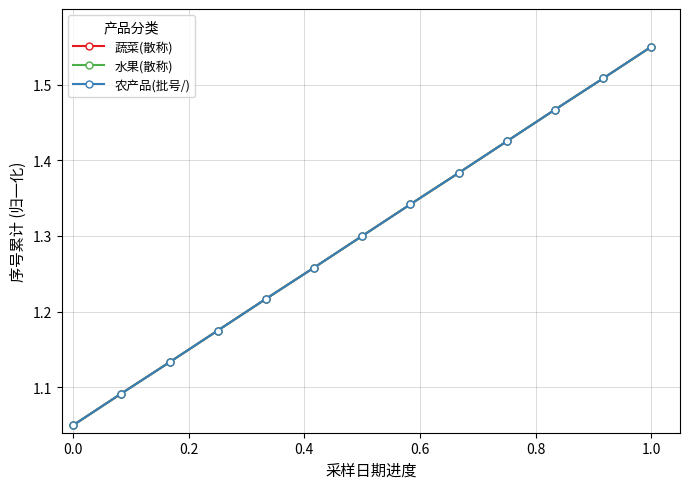

Does the chart have visible grid lines?

Yes